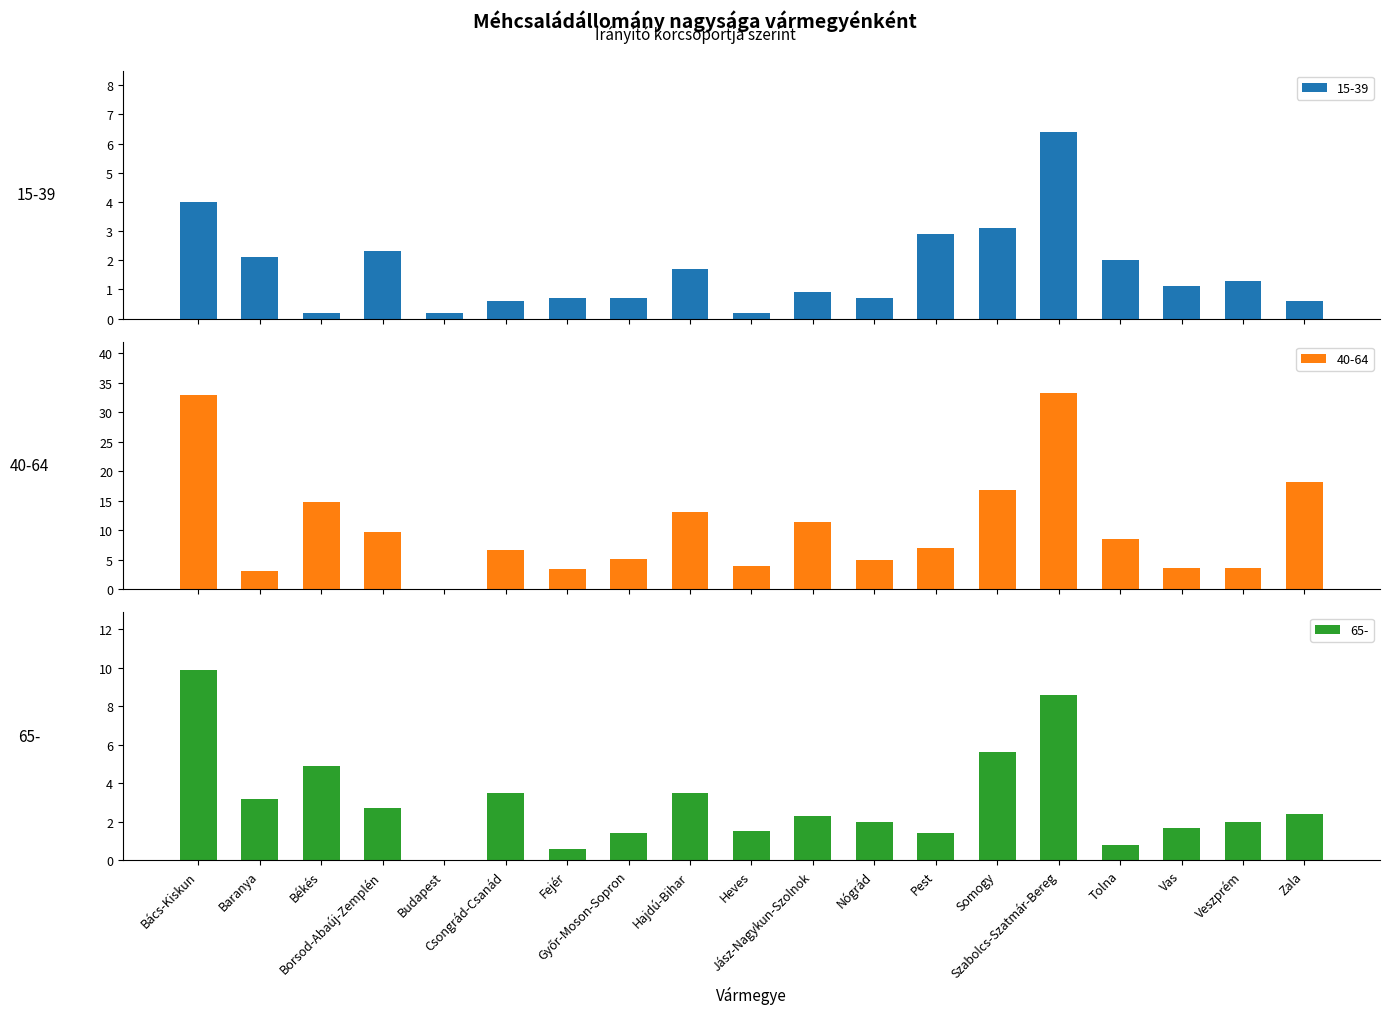

How many categories are shown in the chart?

19